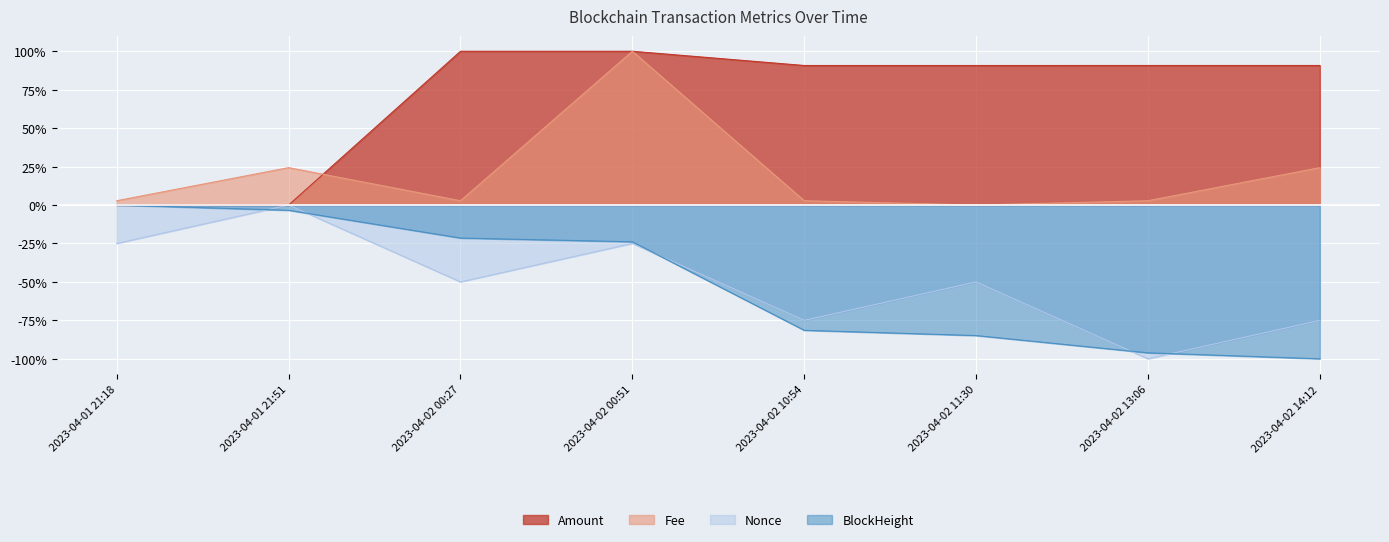

What is the difference between the second highest and second lowest values in the Fee series?

0.2